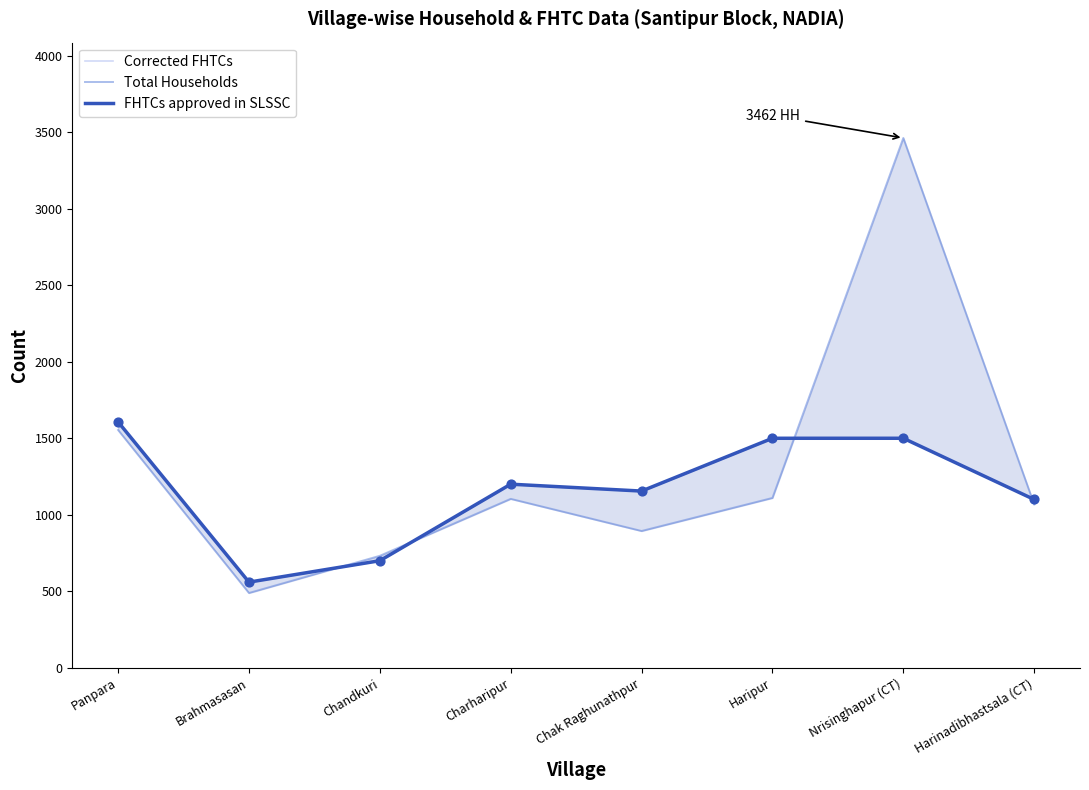

Which series reaches the minimum Y coordinate?

Total Households